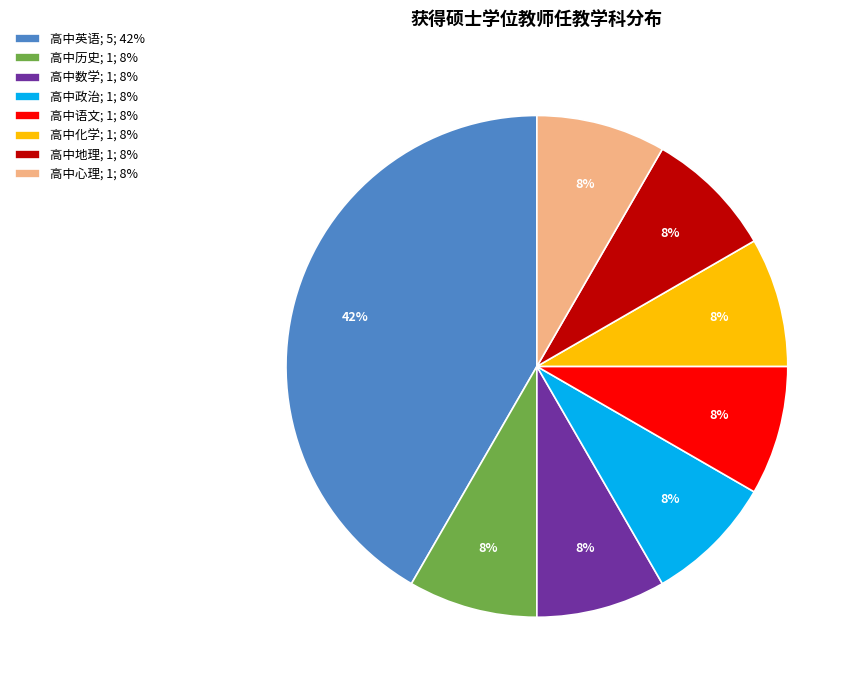

Is there any slice that represents more than half of the pie?

No